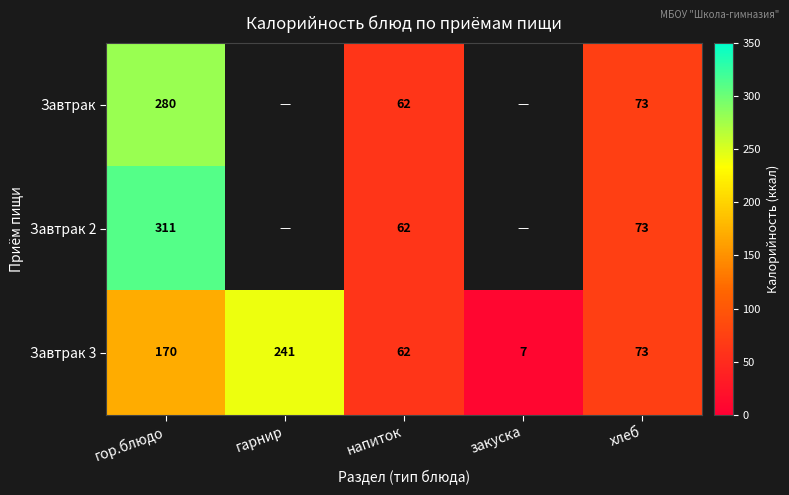

Rank the series at гор.блюдо from highest to lowest value.

Завтрак 2, Завтрак, Завтрак 3